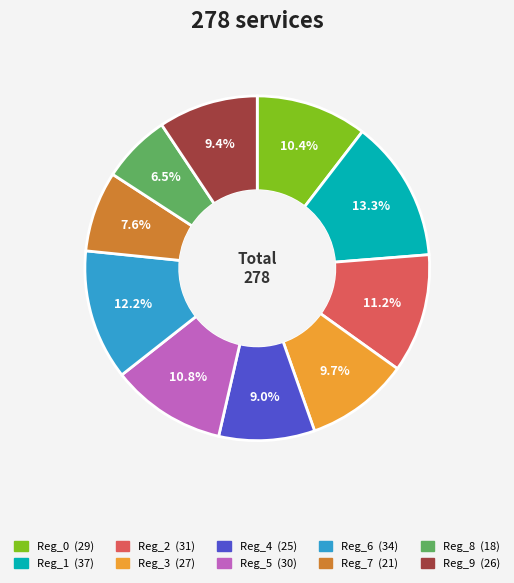

Which category has the biggest portion of the pie?

Reg_1